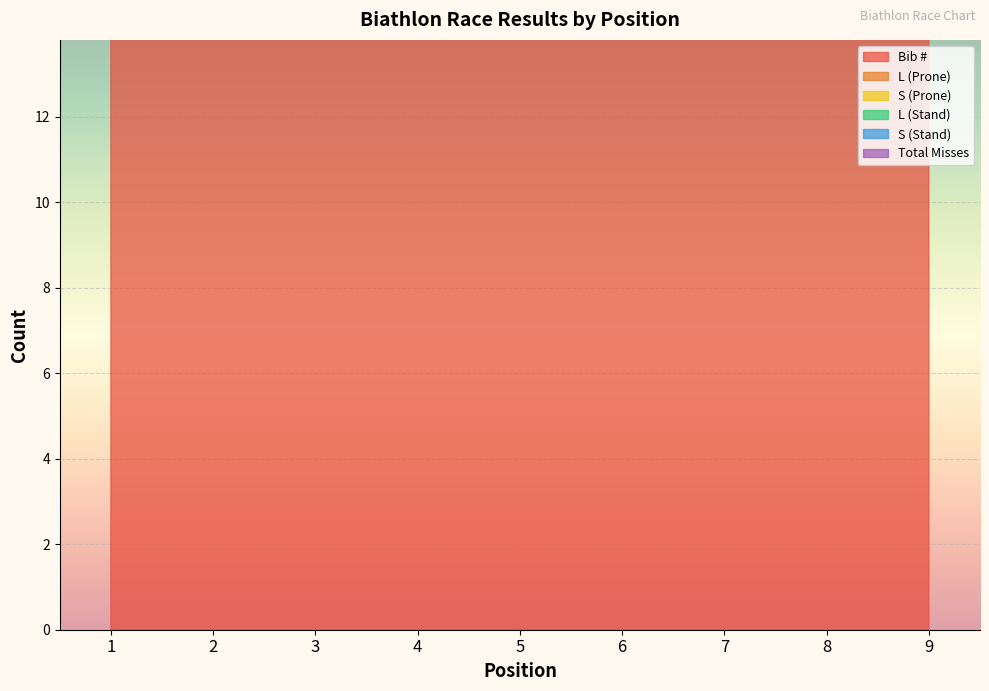

True or false: Total Misses has more than 2 interior local peaks.

True